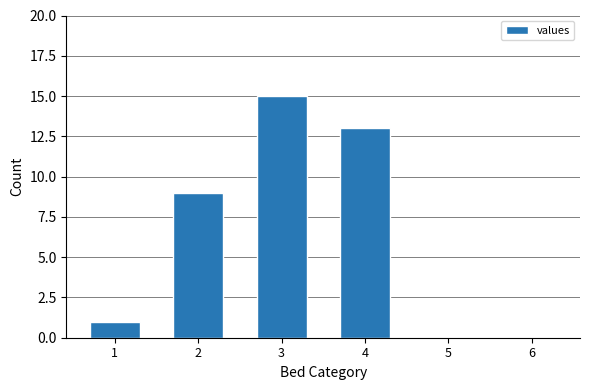

How many data points does each series have?

6